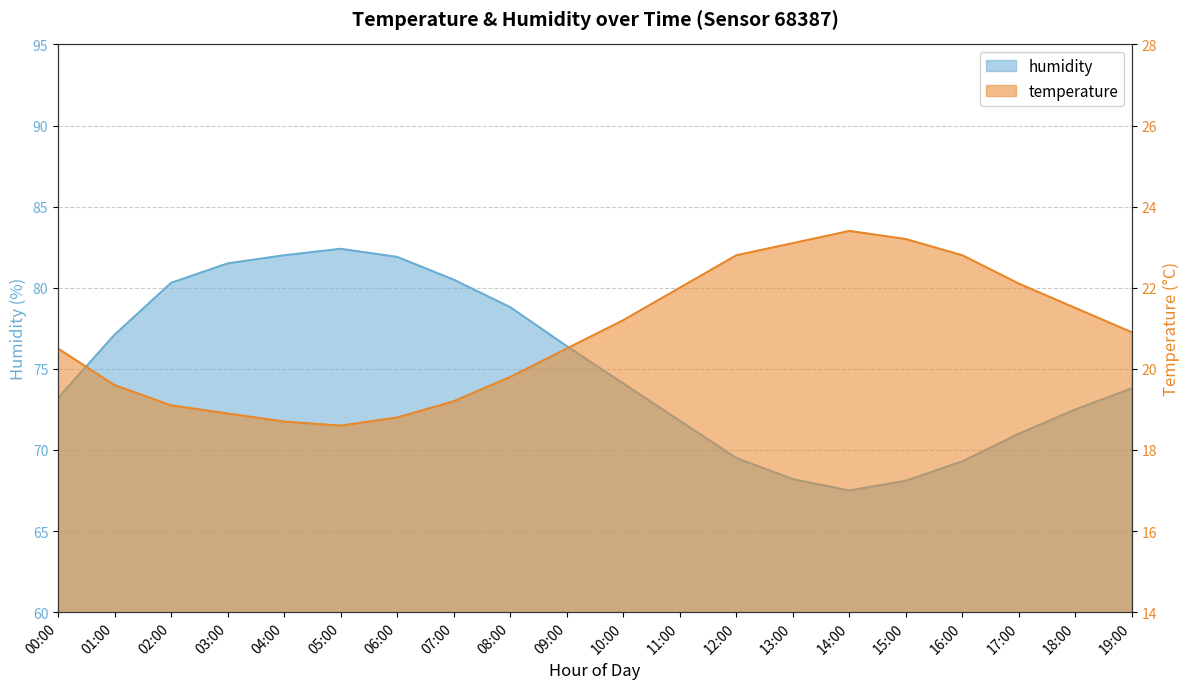

At 14:00, list the series in order from smallest to largest.

temperature, humidity